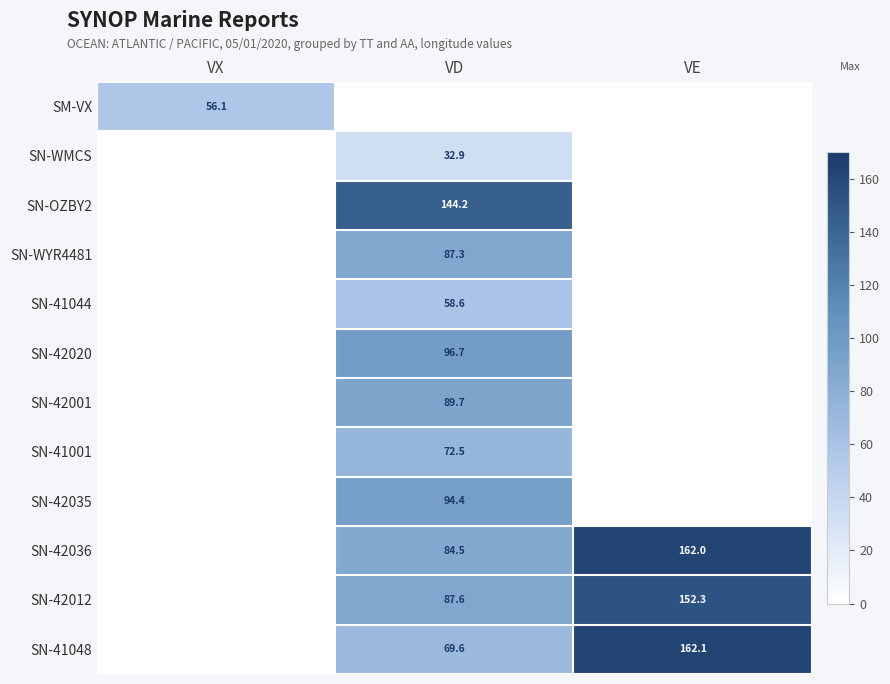

Is the value of SM-VX at VX greater than the value of SN-OZBY2 at VD?

No